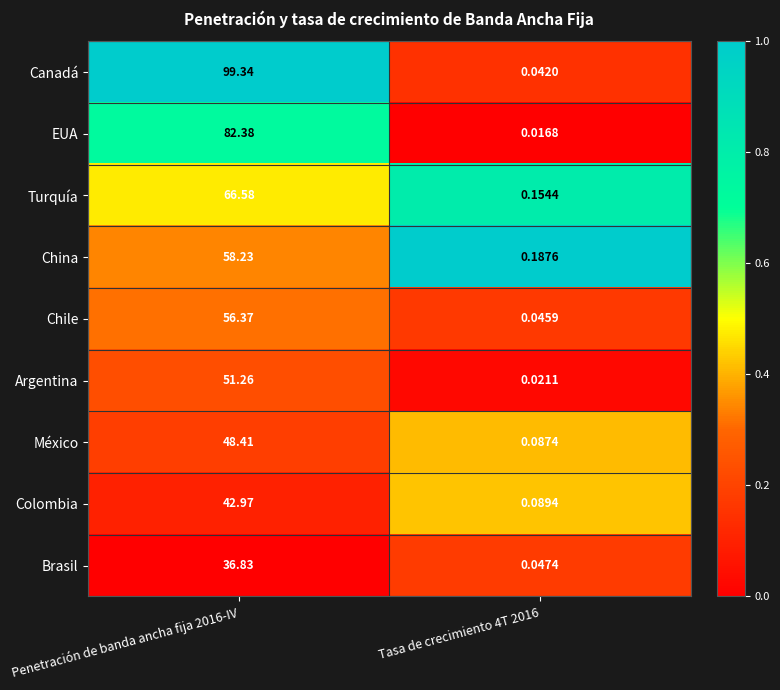

Which series has the largest range (max minus min)?

Canadá